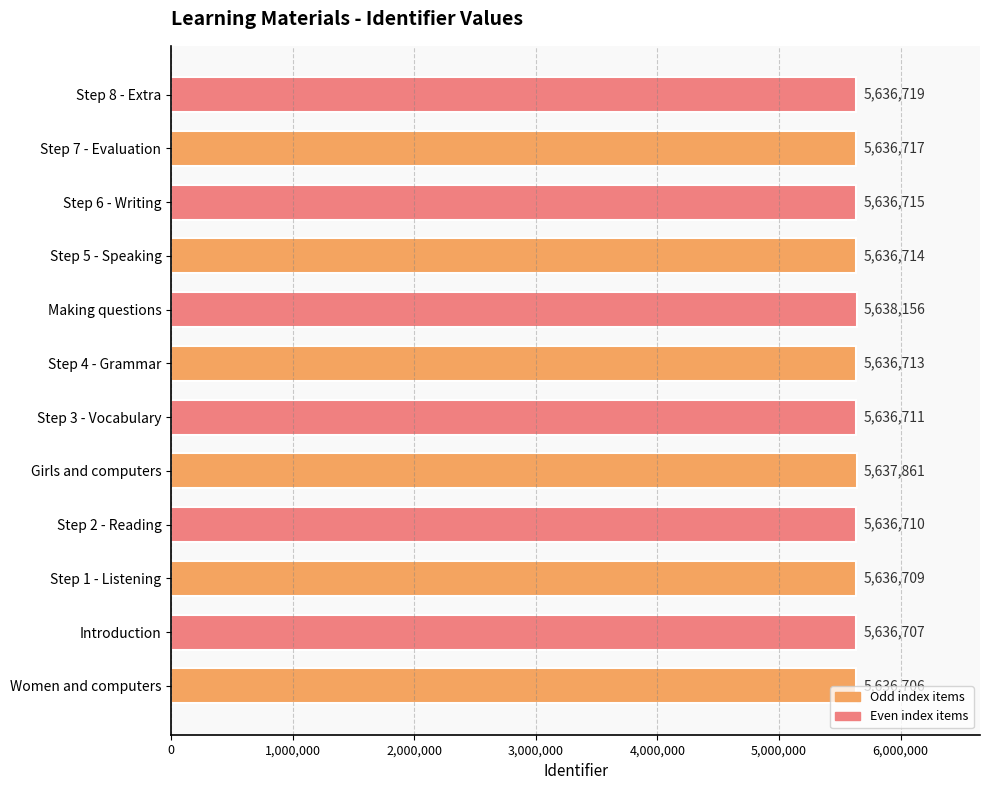

How many categories are shown in the chart?

12